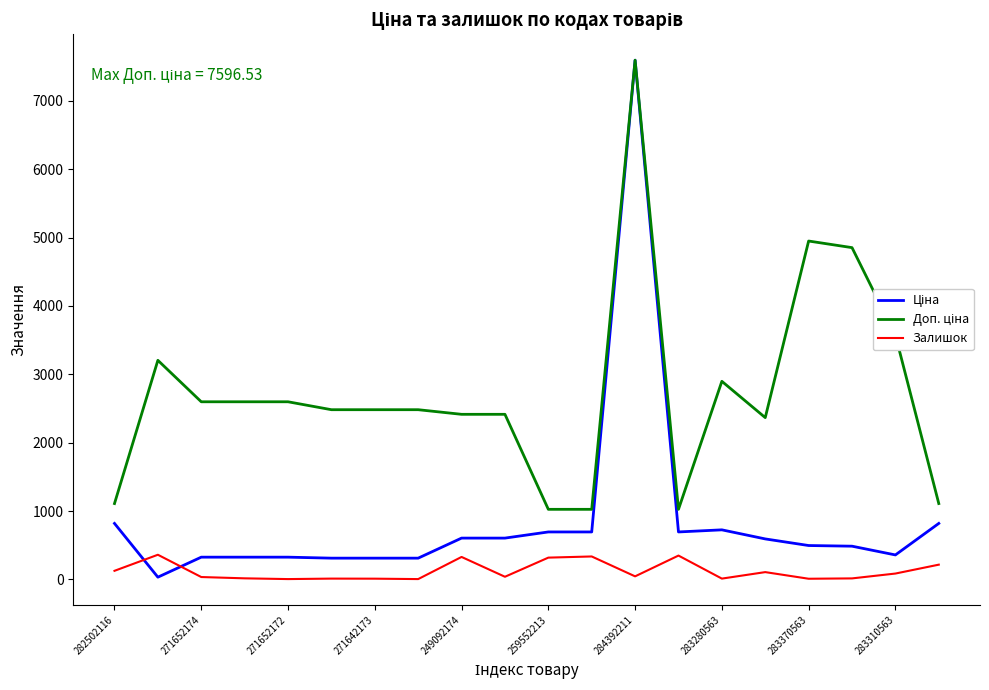

What is the maximum value shown in the chart?

7596.5